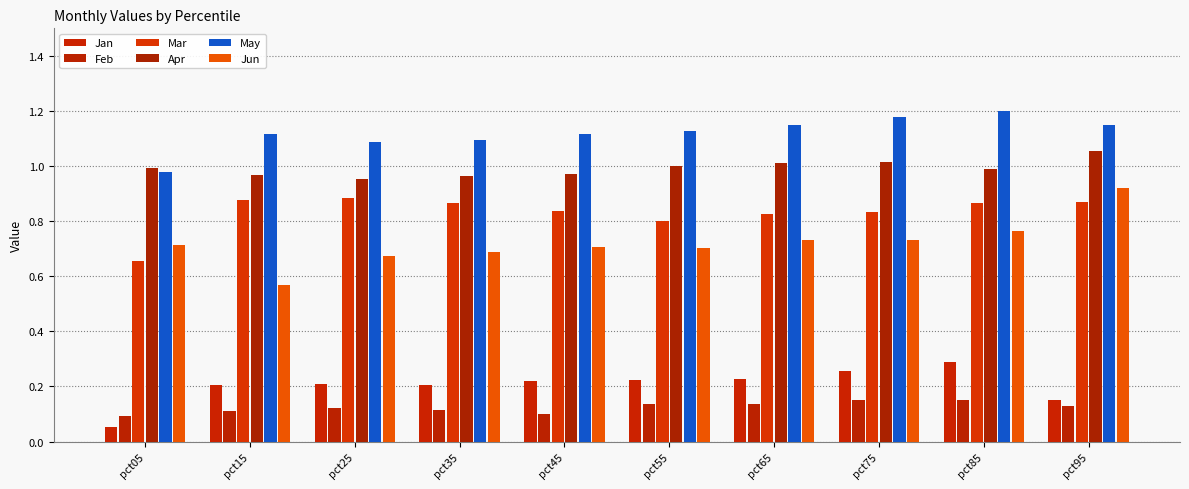

Rank the series by their maximum value, from lowest to highest.

Feb, Jan, Mar, Jun, Apr, May